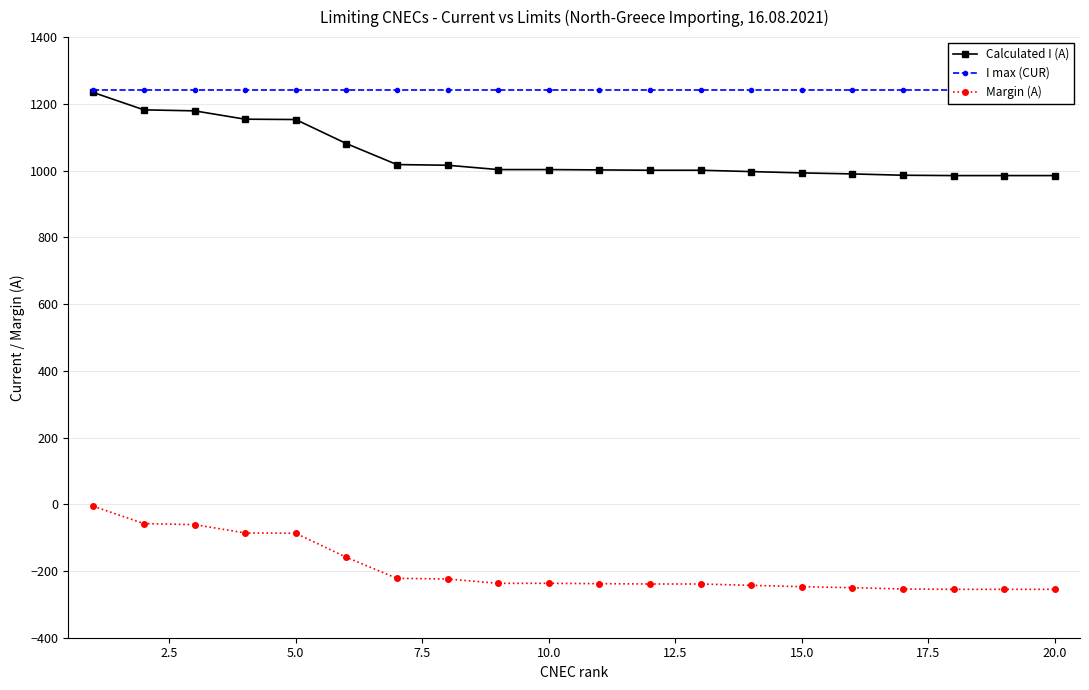

The value of Margin (A) at 20.0 is -255. True or false?

True